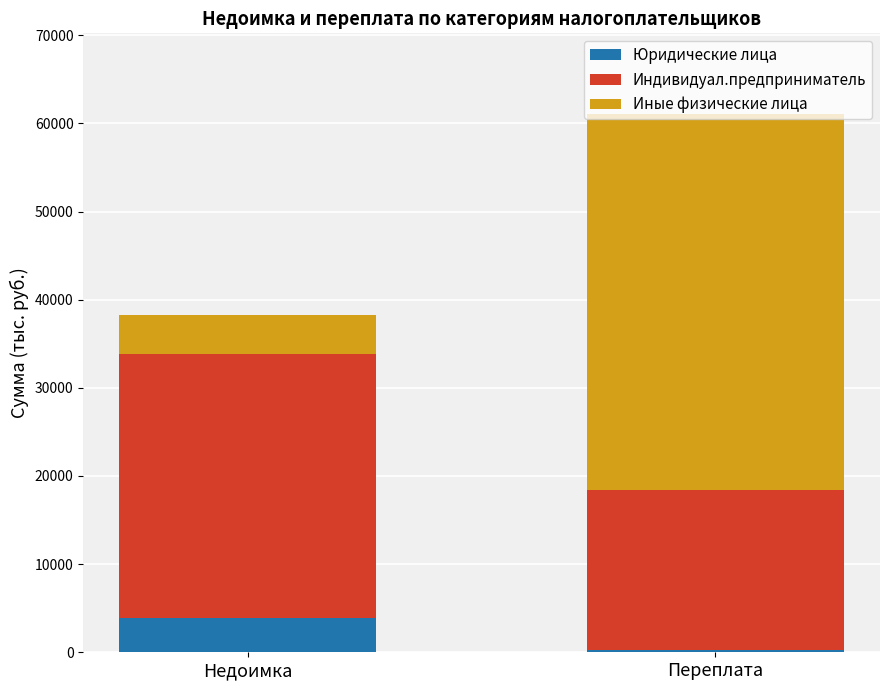

How many bars are there in total?

2